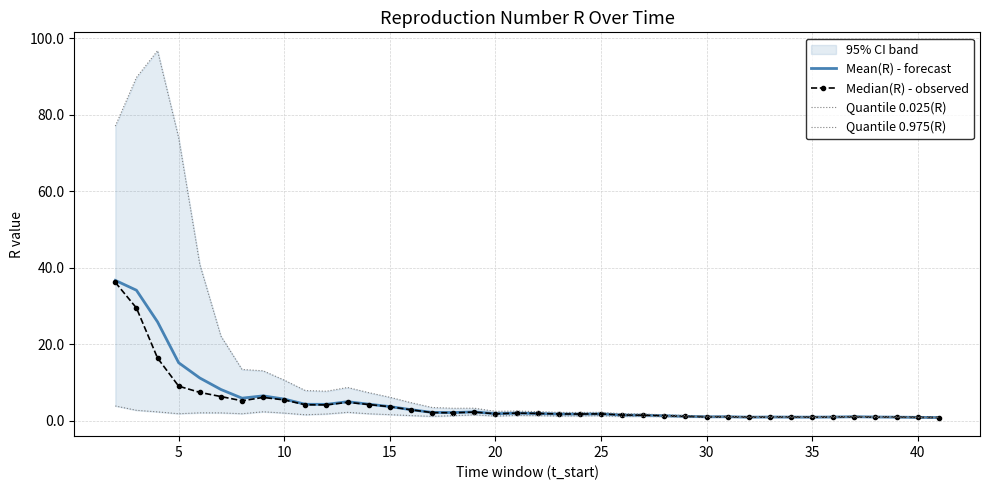

Where is Mean(R) - forecast nearest to the value 18?

5